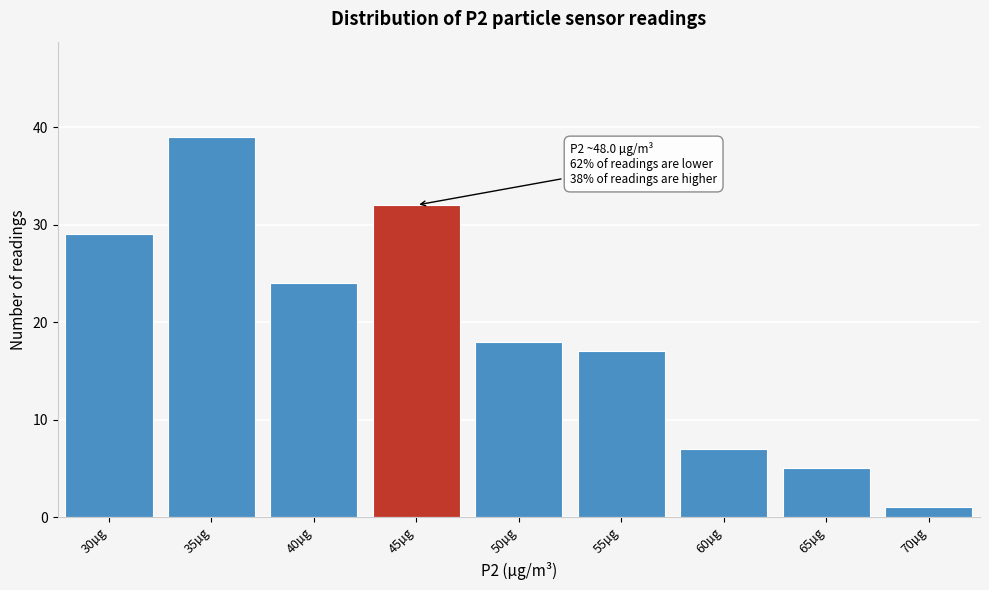

Reading left to right, extract all data points from this chart.

29	39	24	32	18	17	7	5	1